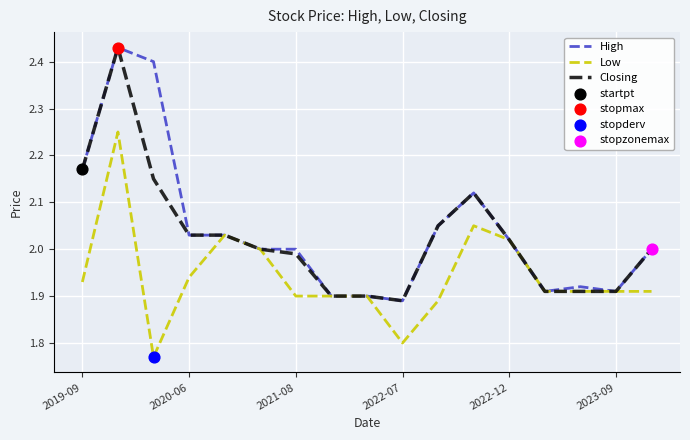

How many lines are shown in the chart?

3